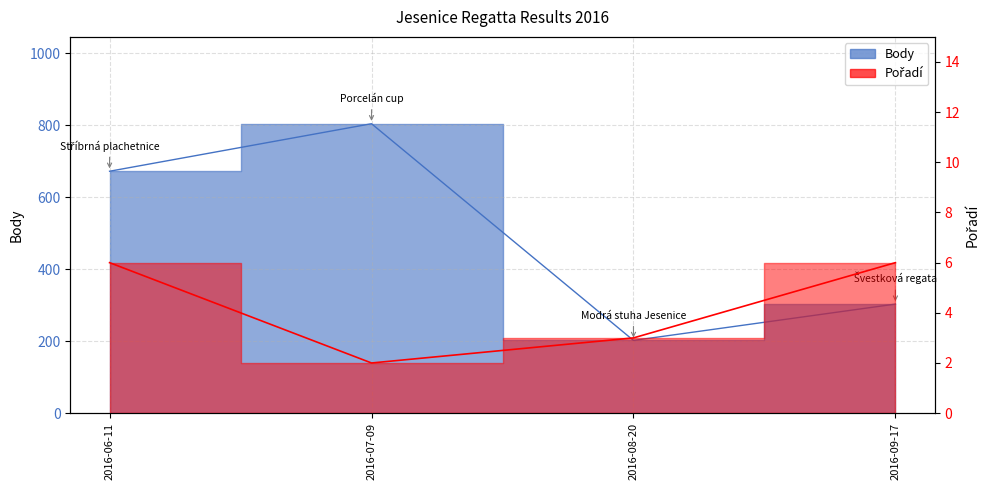

At which category does Pořadí reach its first local valley?

2016-07-09